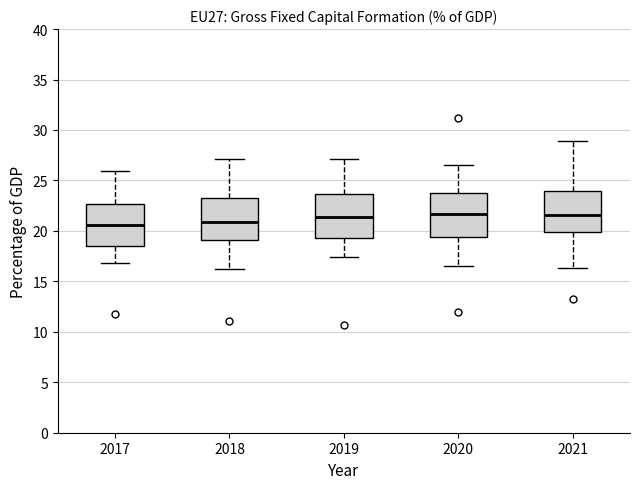

Reading left to right, read every box against the y-axis: the position of its median line, the range the box covers, and the ends of its whiskers. The values are not printed on the chart, so give them approximately, as read against the axis.

2017: median 20.5, box 18.5 to 22.5, whiskers 17.0 to 26.0
2018: median 21.0, box 19.0 to 23.5, whiskers 16.0 to 27.0
2019: median 21.5, box 19.5 to 23.5, whiskers 17.5 to 27.0
2020: median 21.5, box 19.5 to 24.0, whiskers 16.5 to 26.5
2021: median 21.5, box 20.0 to 24.0, whiskers 16.5 to 29.0